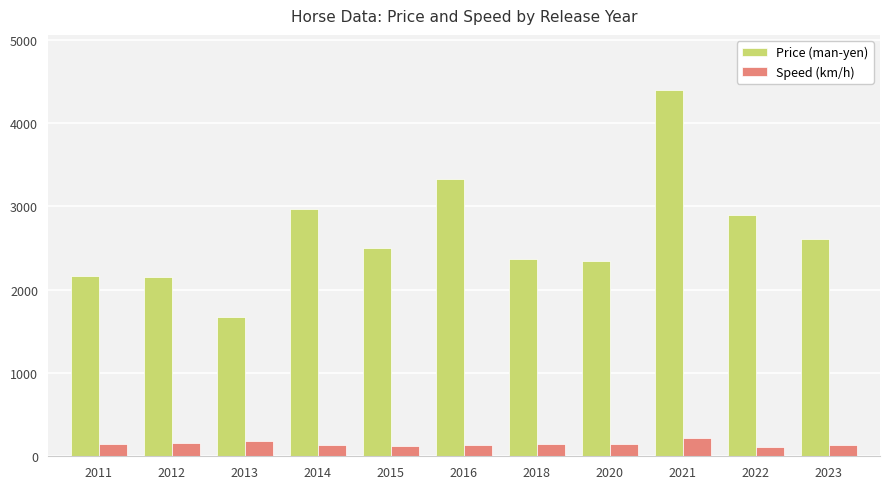

How many data points does each series have?

11